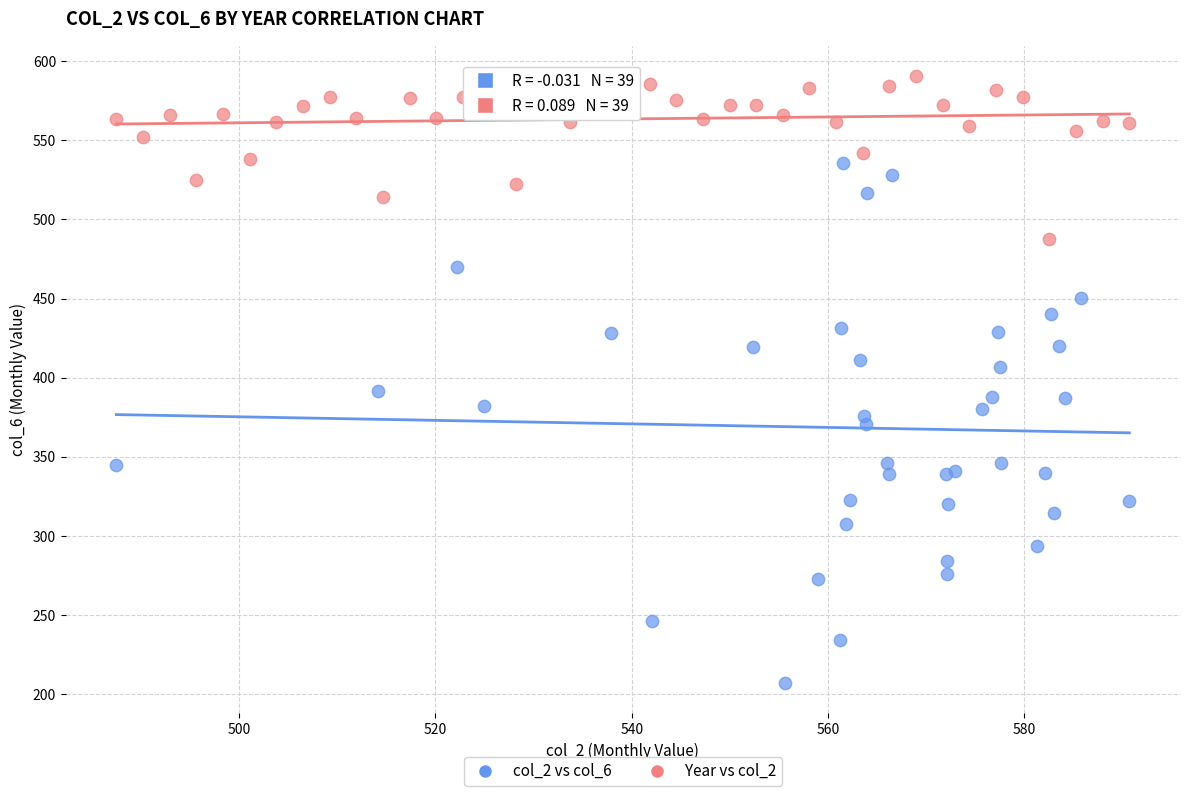

Which series has the largest Y range (max minus min)?

col_2 vs col_6